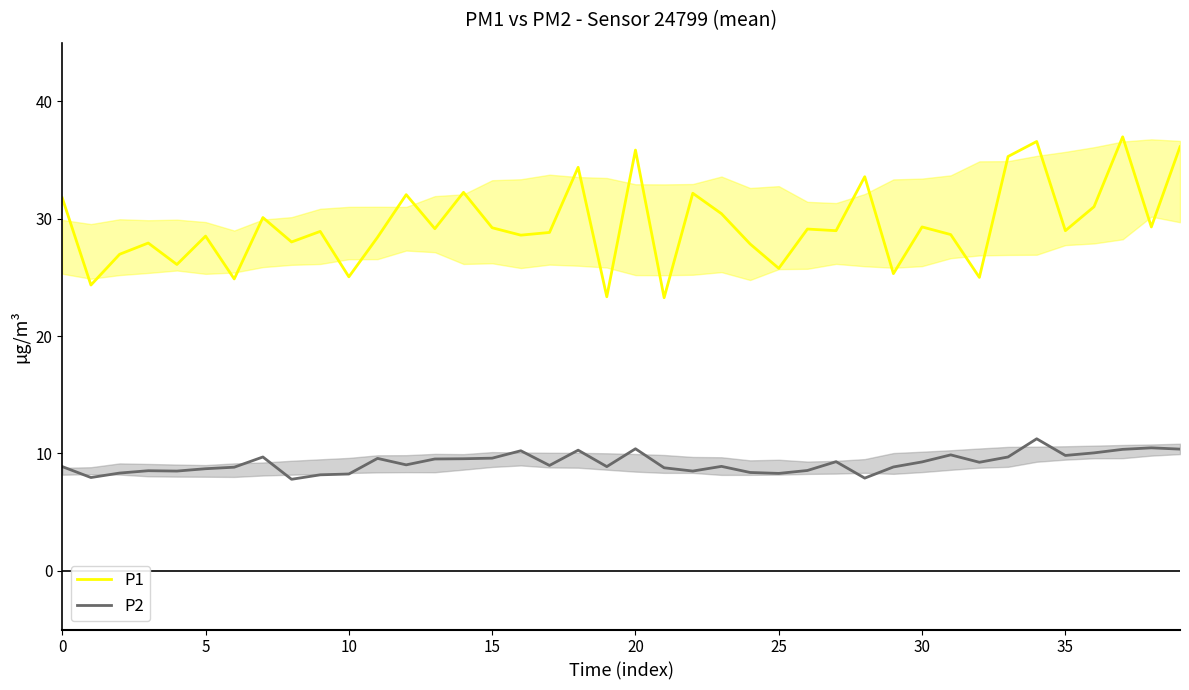

True or false: P1 and P2 cross at least once.

False